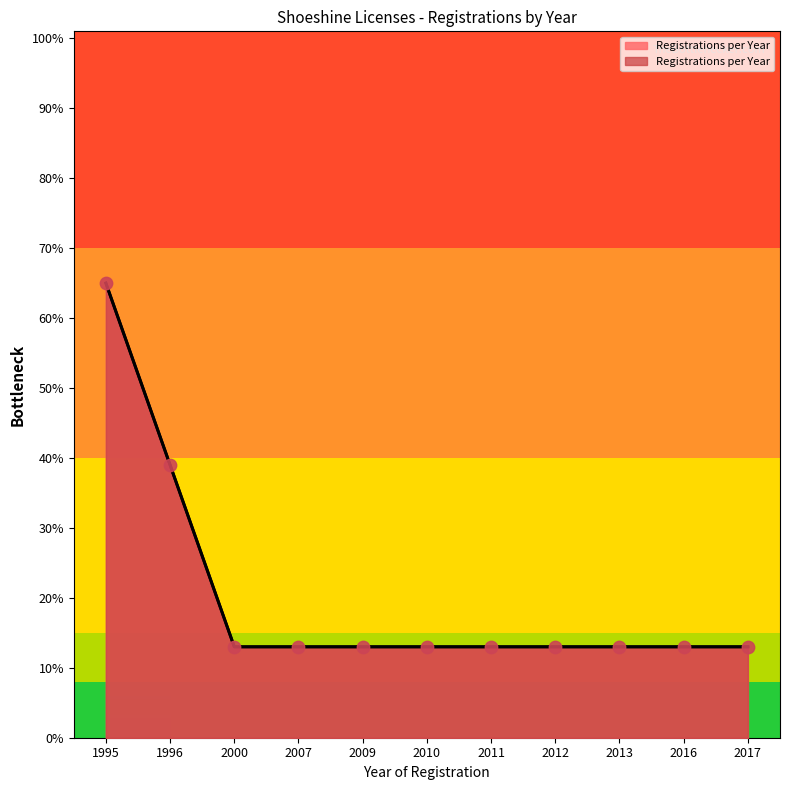

Between 2000 and 2017, which is larger?

2000